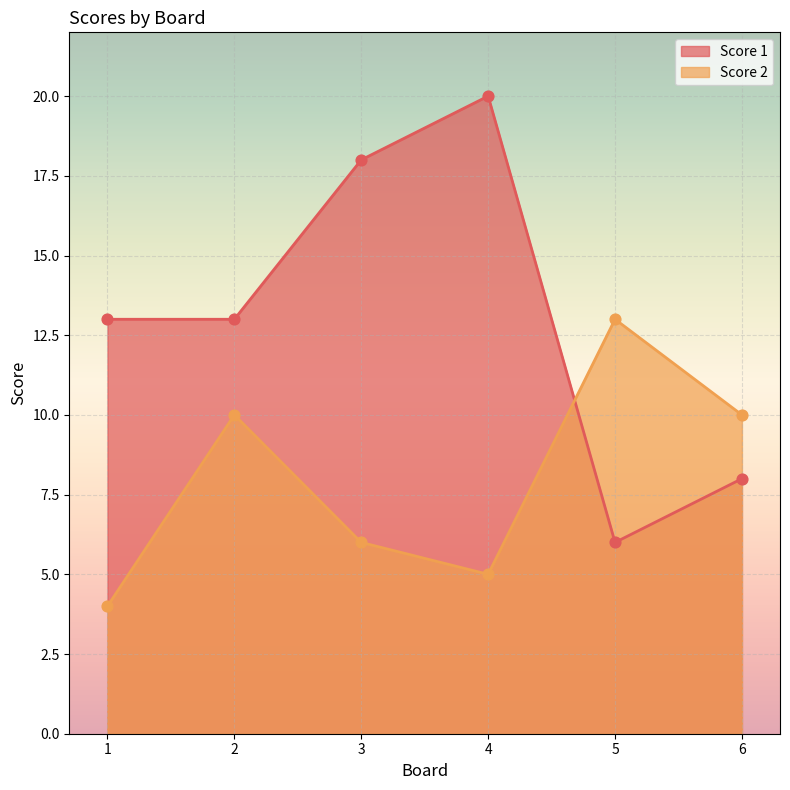

Which series has the largest total across all categories?

Score 1